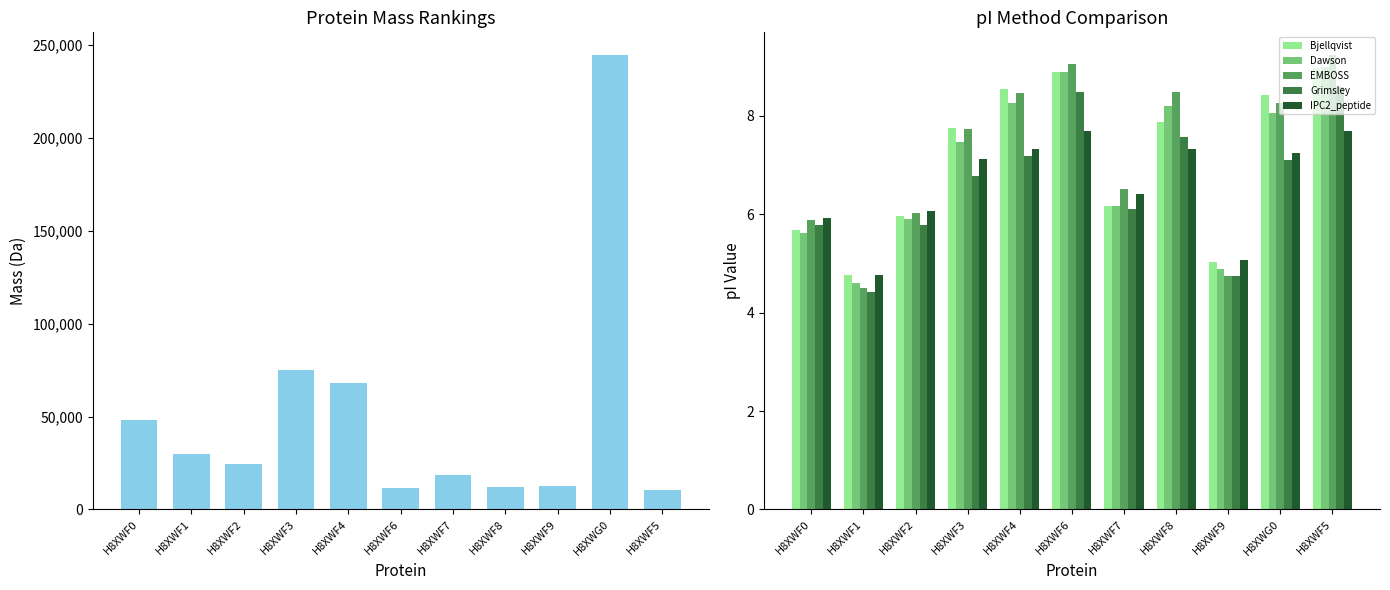

What is the average value of the Dawson series?

7.0